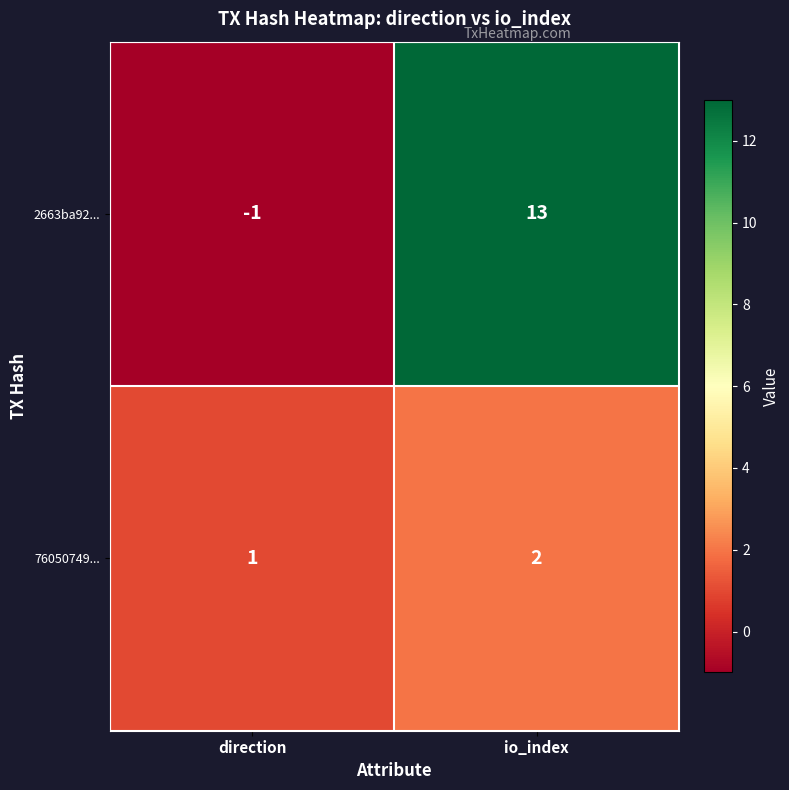

The 76050749... series shows 2 at io_index. True or false?

True